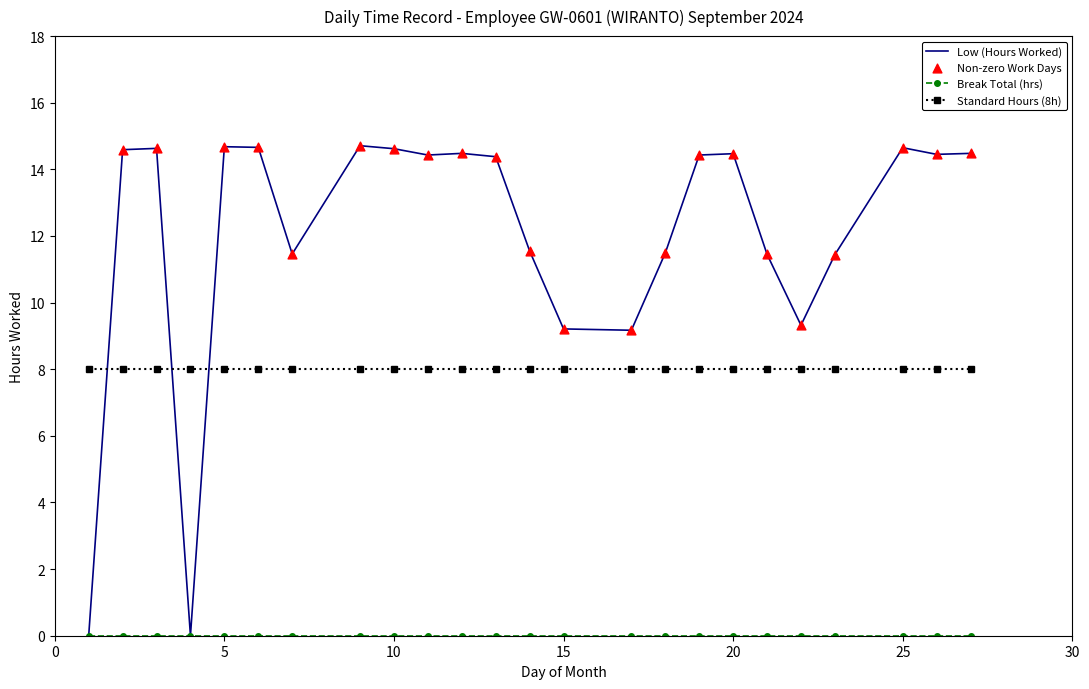

Which series has the largest total across all categories?

Low (Hours Worked)